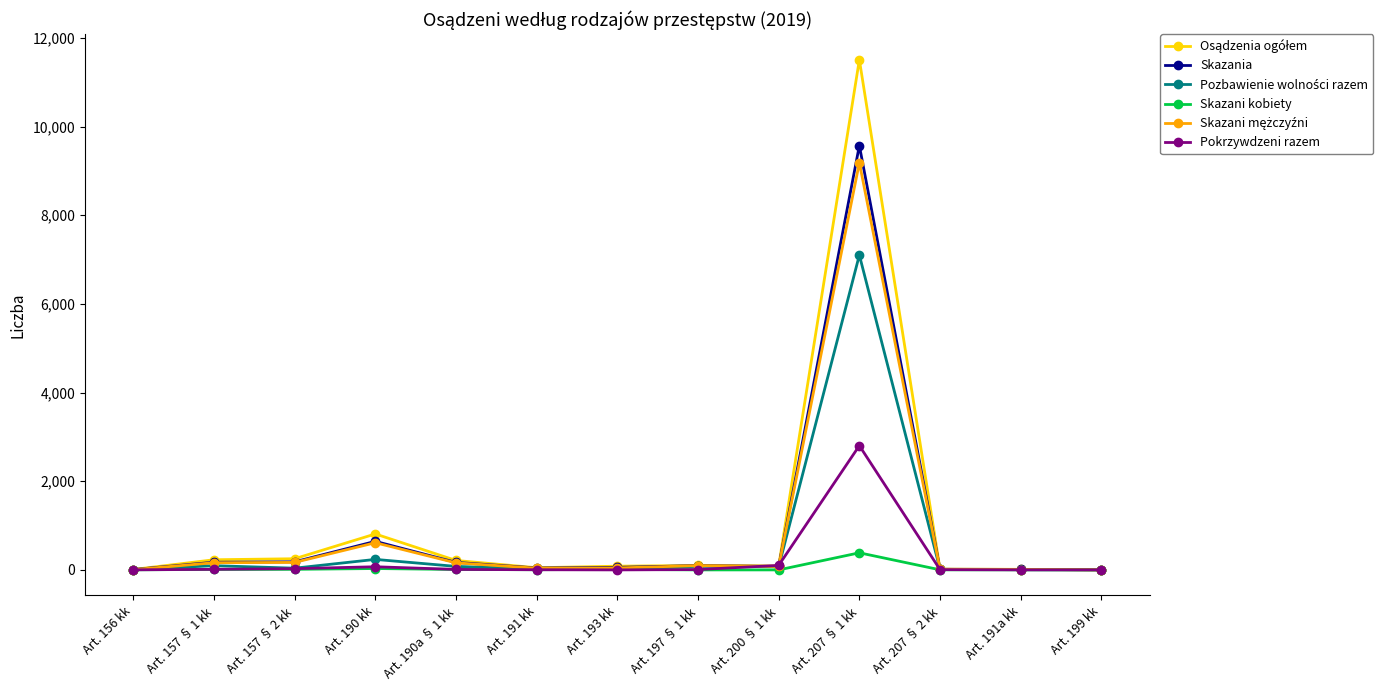

How many data points in Skazania are less than 78?

6